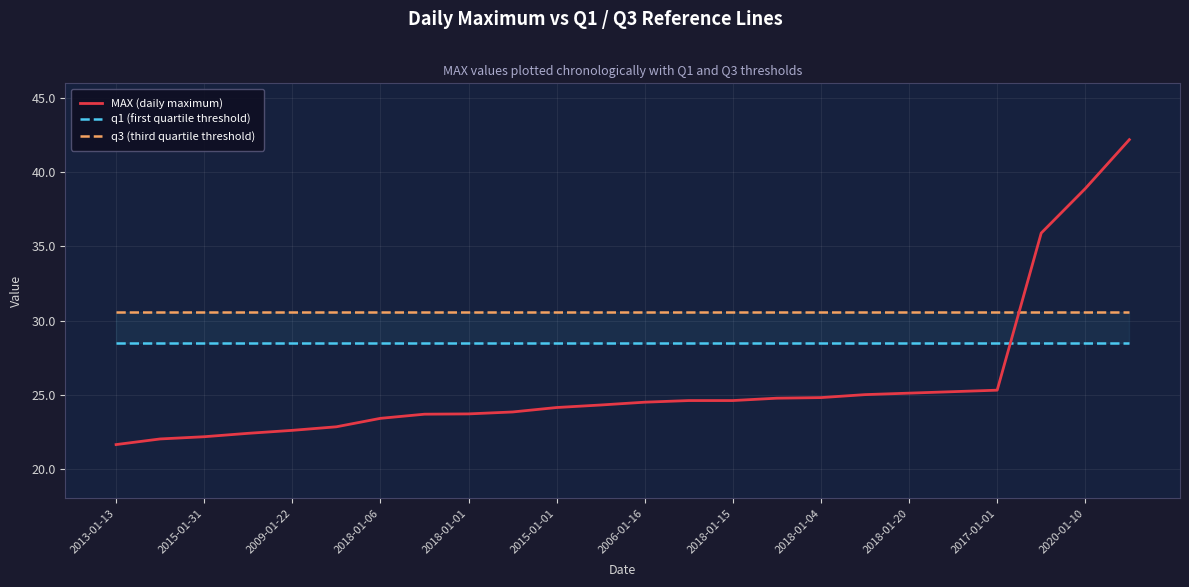

At which label does MAX (daily maximum) first exceed 24?

2015-01-01